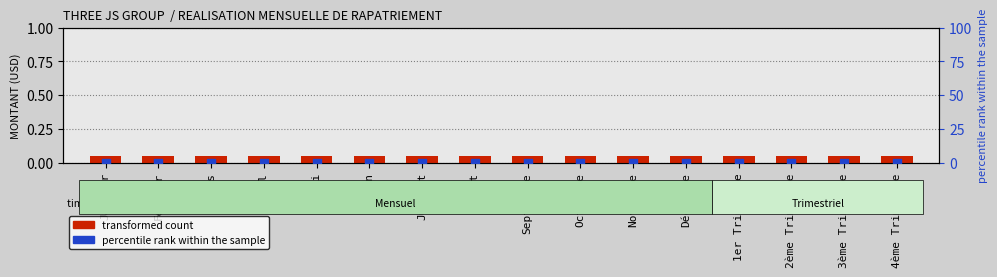

At how many categories does at least one series exceed 0?

16